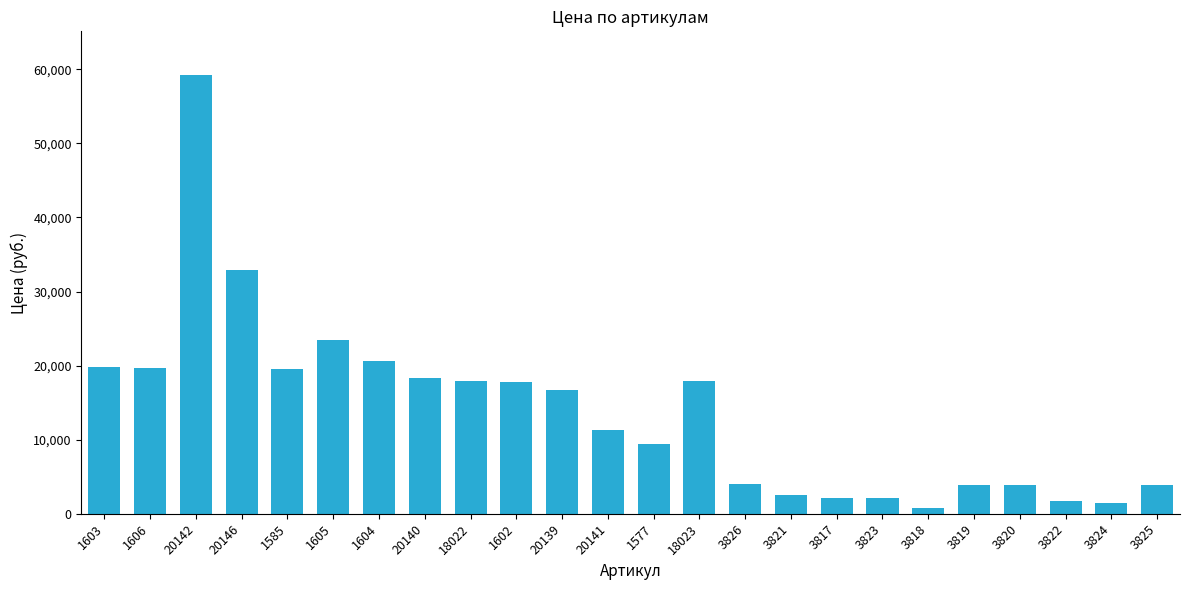

What is the difference between the maximum and minimum values?

58427.4